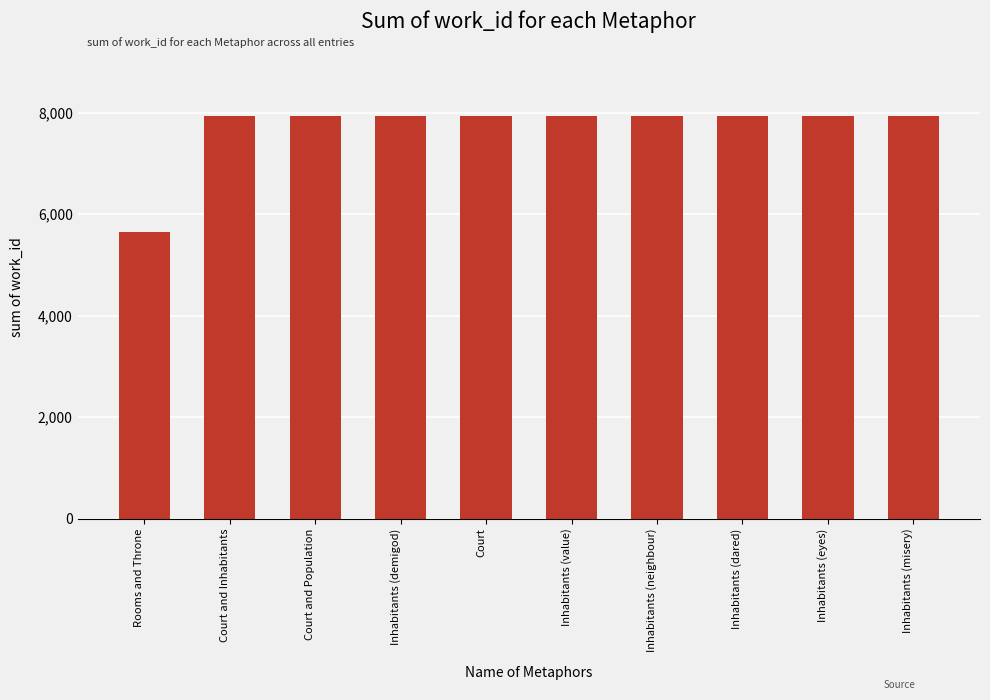

Approximately how many times larger is the value at Inhabitants (misery) compared to Inhabitants (dared)?

1.0